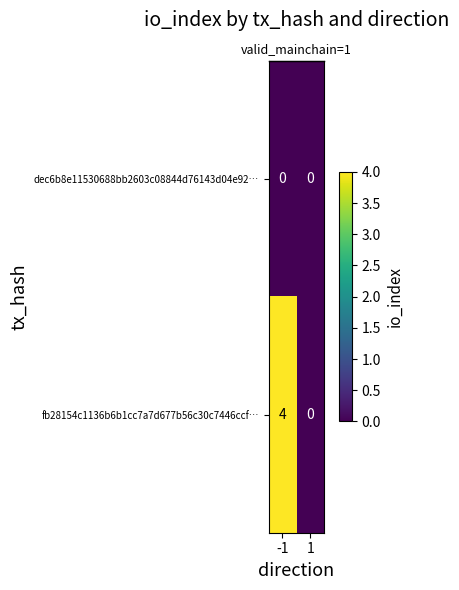

How many series are shown in this chart?

2